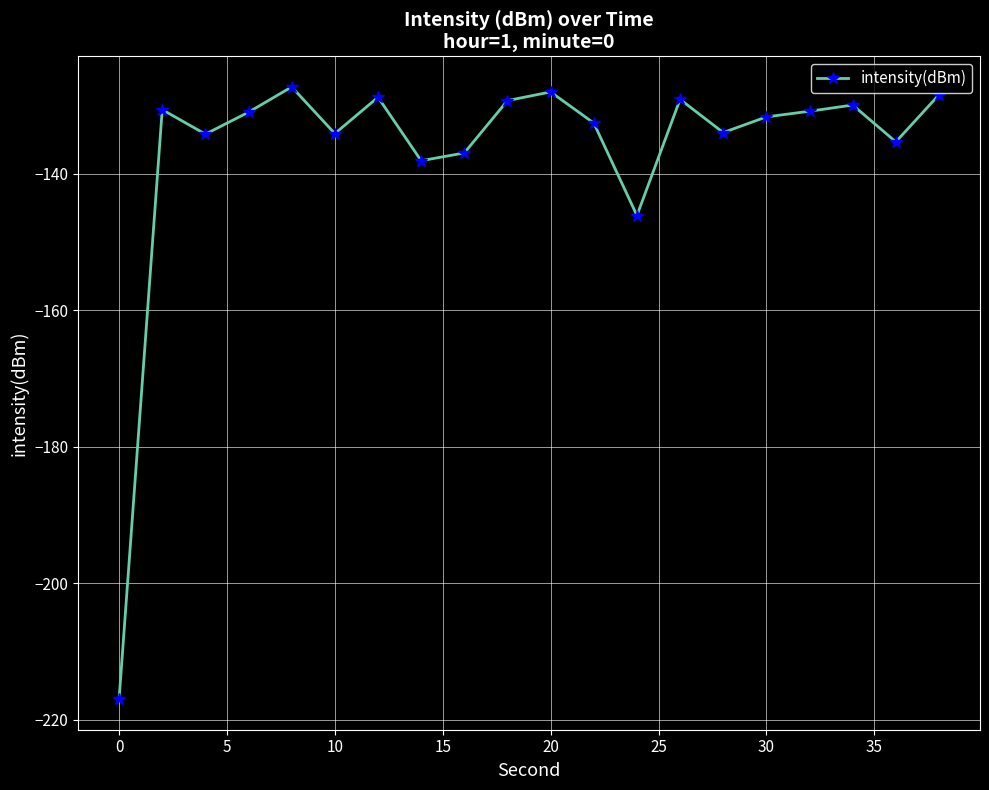

What is the sum of all values?

-2733.4